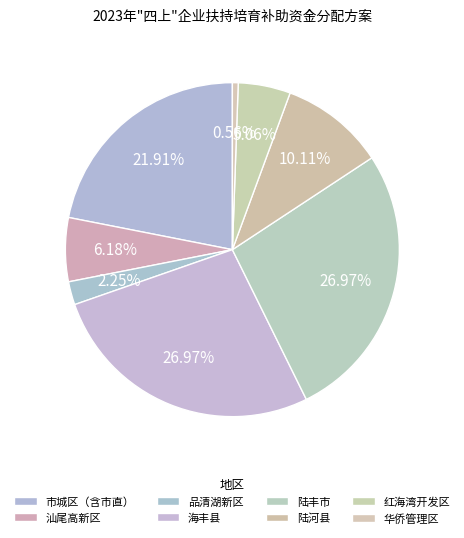

Rank the categories by value from lowest to highest.

华侨管理区, 品清湖新区, 红海湾开发区, 汕尾高新区, 陆河县, 市城区（含市直）, 海丰县, 陆丰市